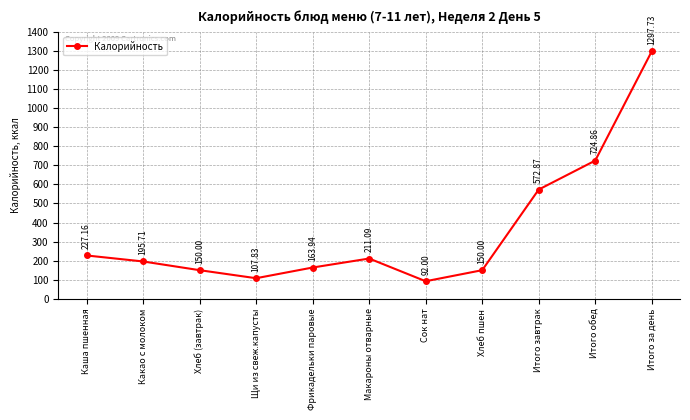

What is the change in value from Макароны отварные to Итого завтрак?

+361.8